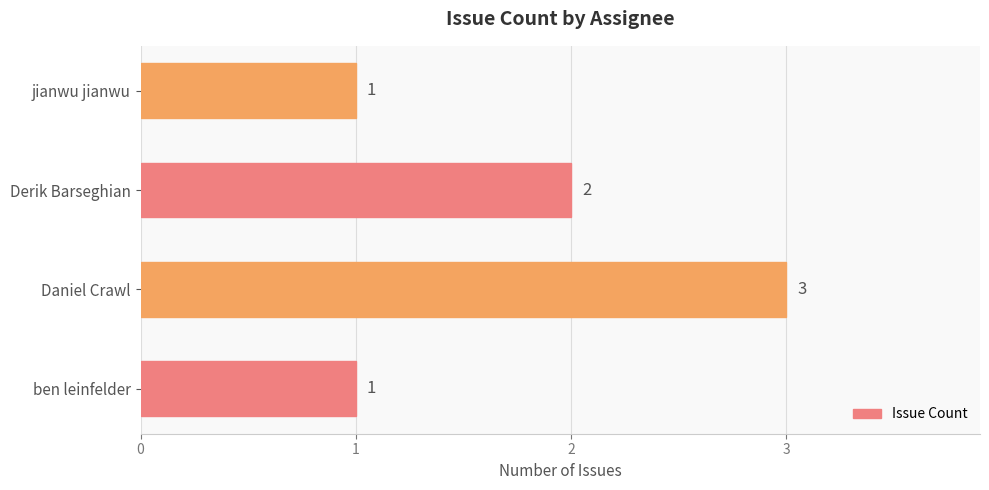

What is the sum of the values at Daniel Crawl and jianwu jianwu?

4